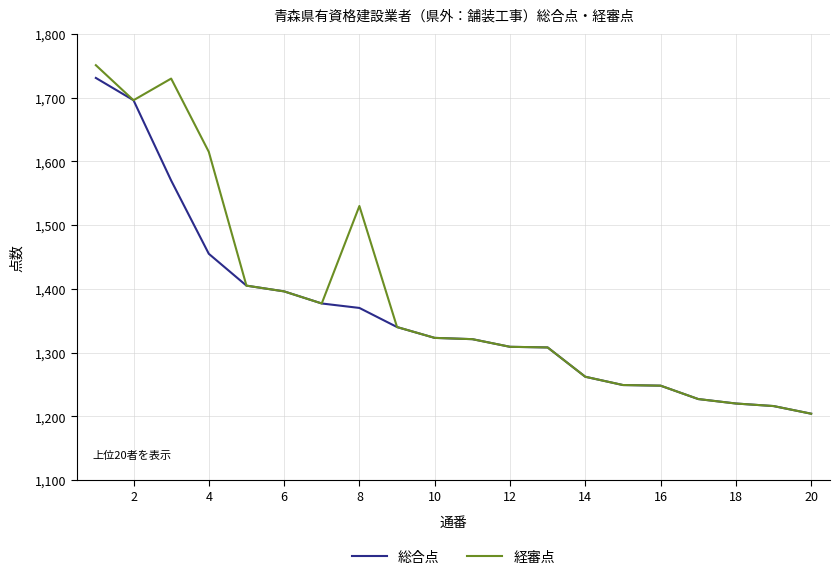

What is the highest value of the 総合点 series?

1731